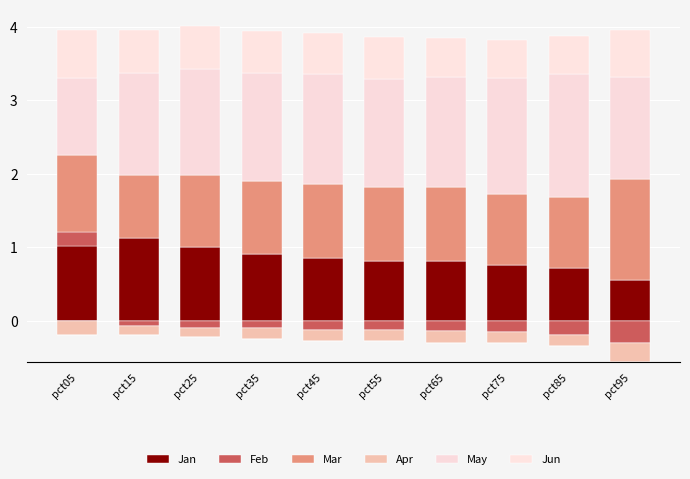

How many data points in Mar are above 1?

5